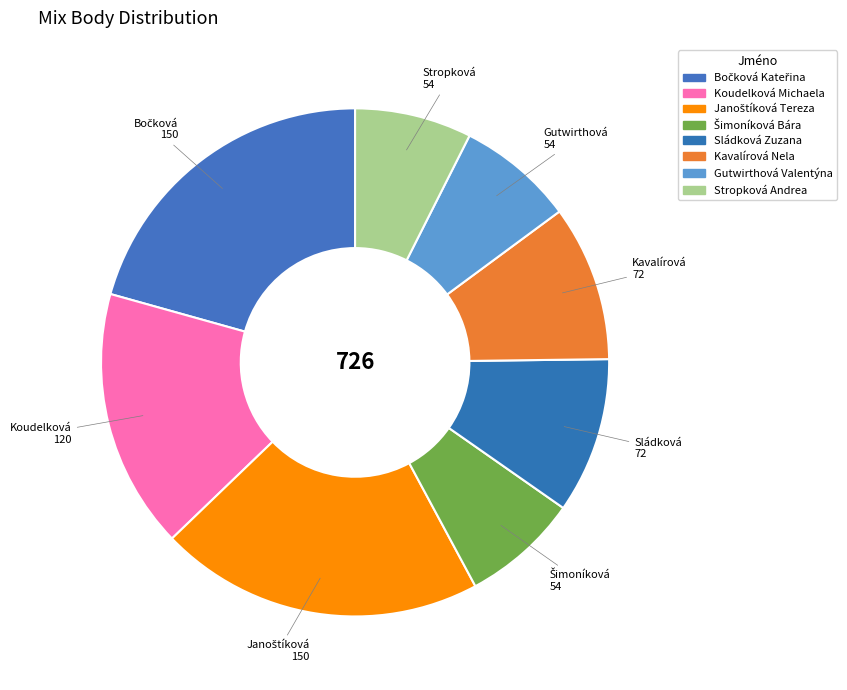

Which has a higher value, Kavalírová Nela or Koudelková Michaela?

Koudelková Michaela